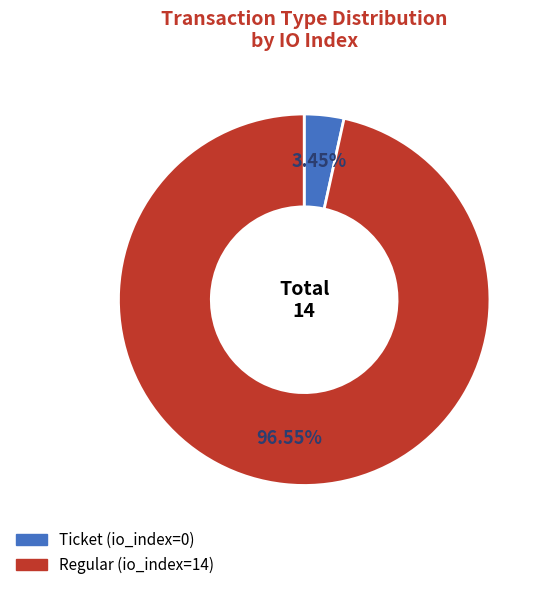

Which slice is the largest?

Regular